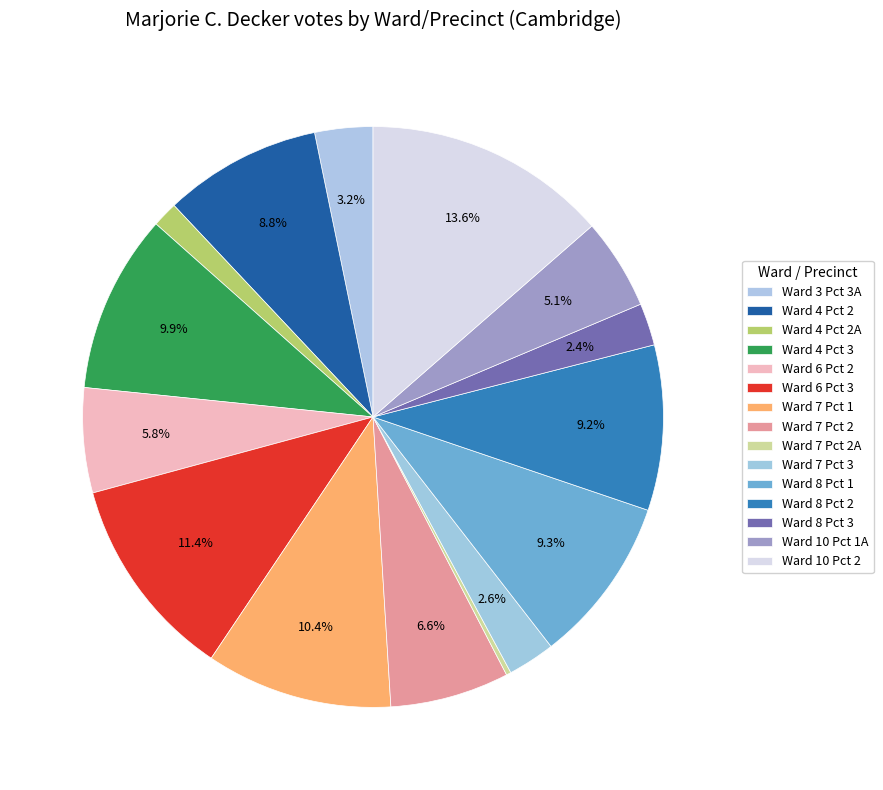

Between Ward 7 Pct 2A and Ward 7 Pct 1, which is larger?

Ward 7 Pct 1